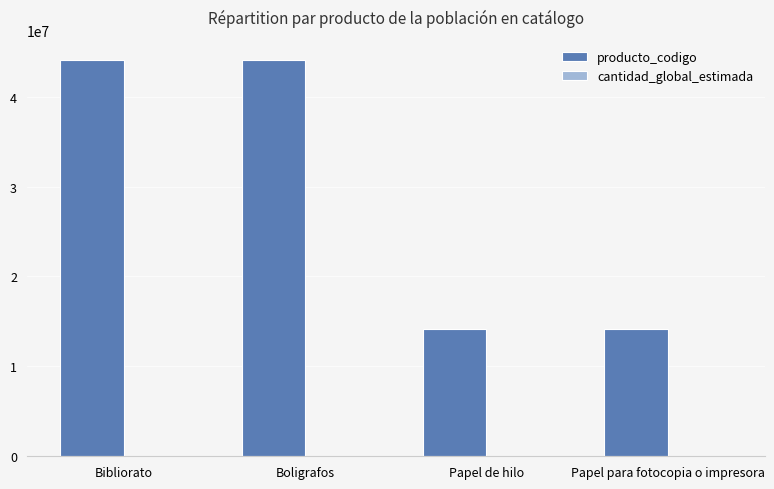

The value of producto_codigo at Bibliorato is 17936260. True or false?

False